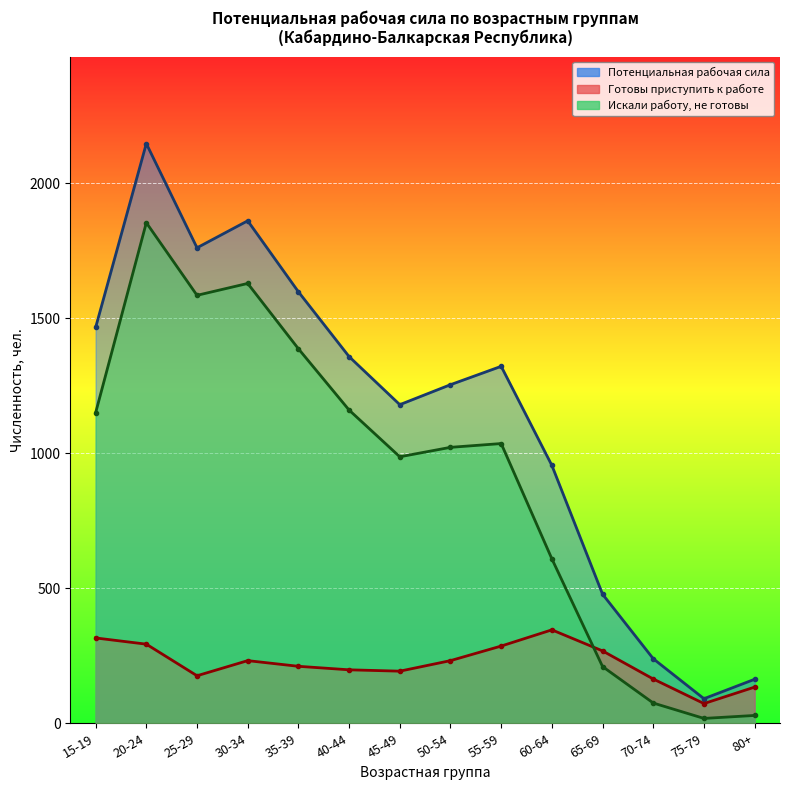

Rank the series by their average value, from highest to lowest.

Потенциальная рабочая сила, Искали работу, не готовы, Готовы приступить к работе